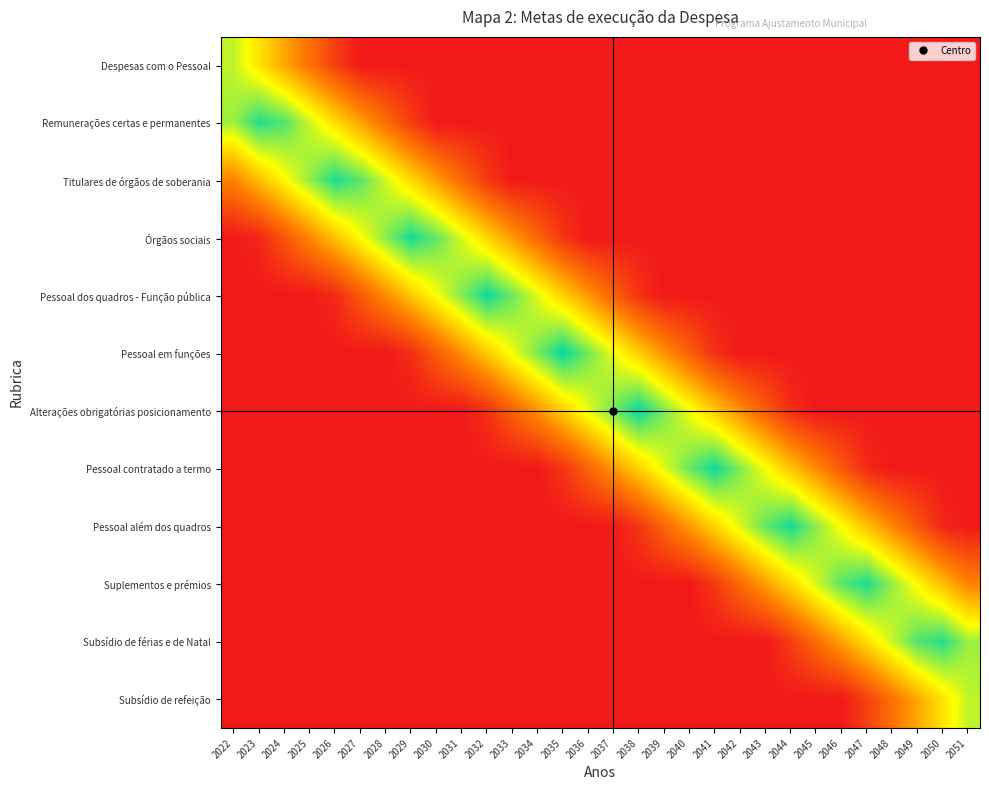

Which category has the lowest value across all series?

2027